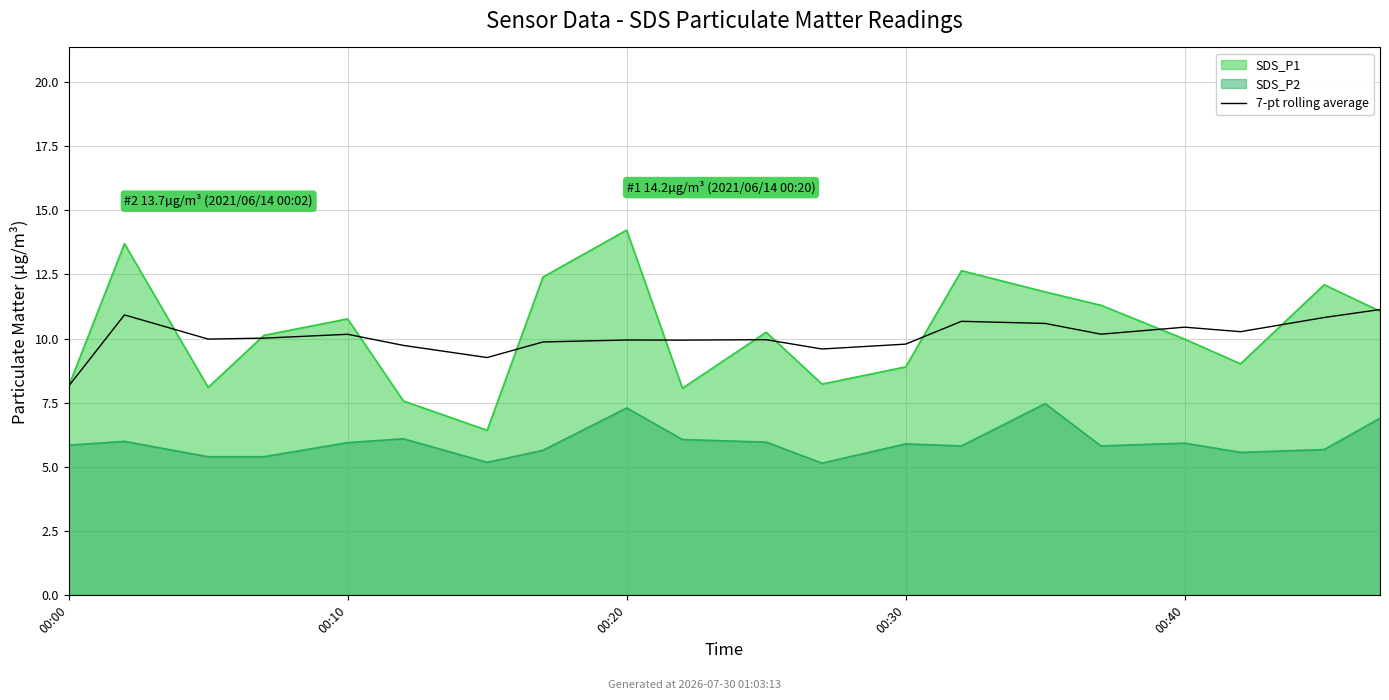

Where is the data nearest to the value 9?

6